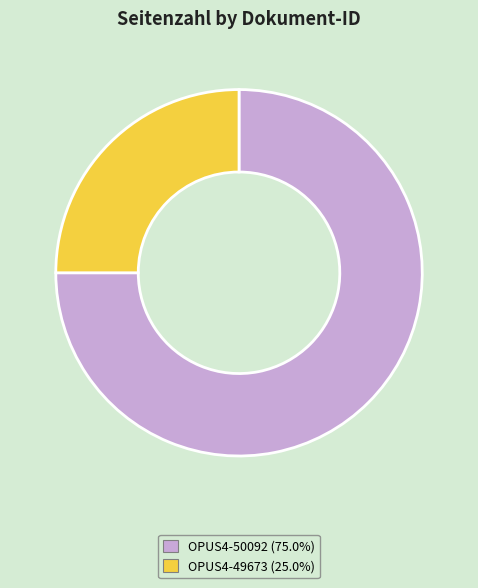

Rank the categories by value from lowest to highest.

OPUS4-49673, OPUS4-50092